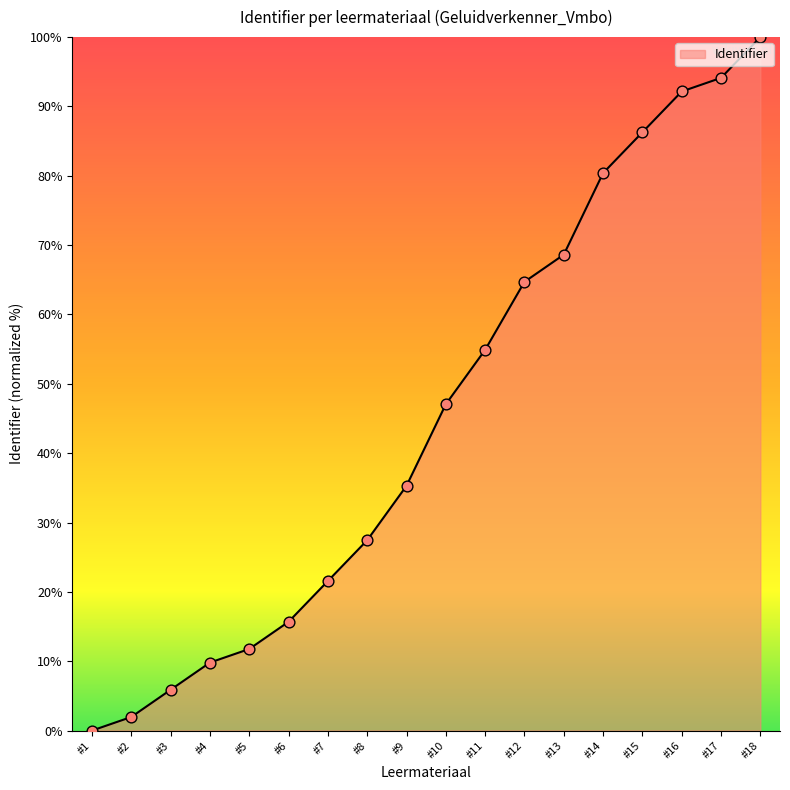

Between #17 and #10, which is larger?

#17